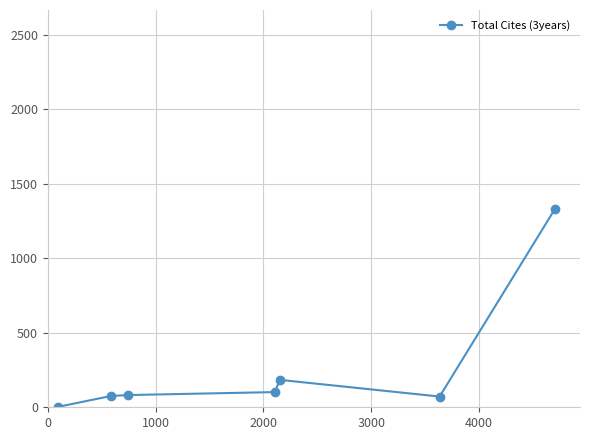

What is the average value?

265